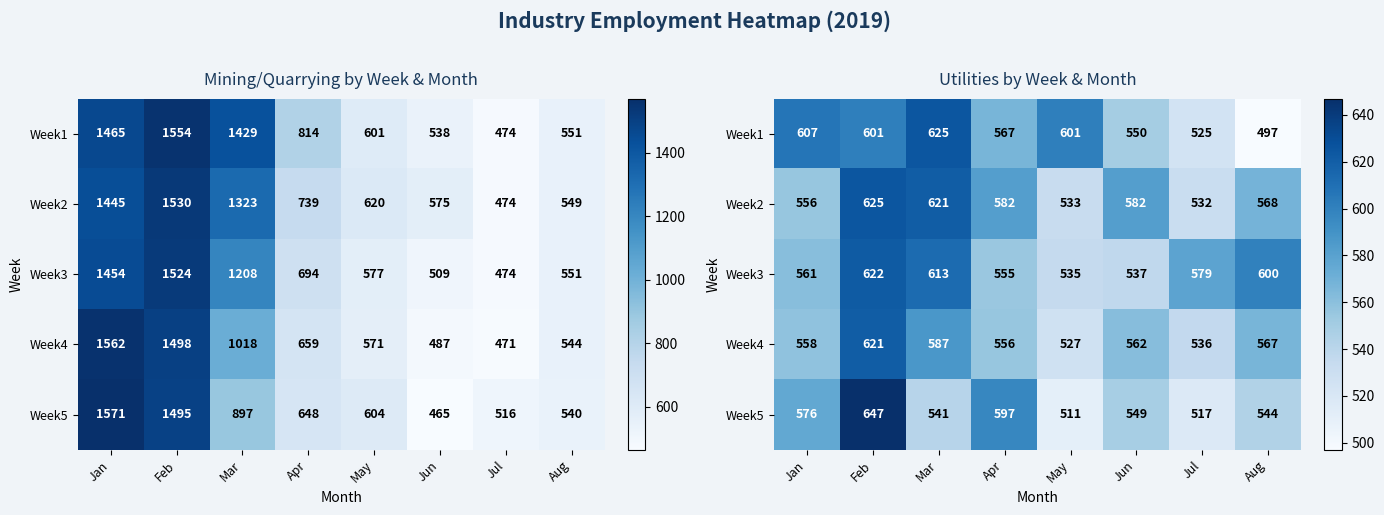

What is the sum of the Week3 values at Mar and Jul?

1192